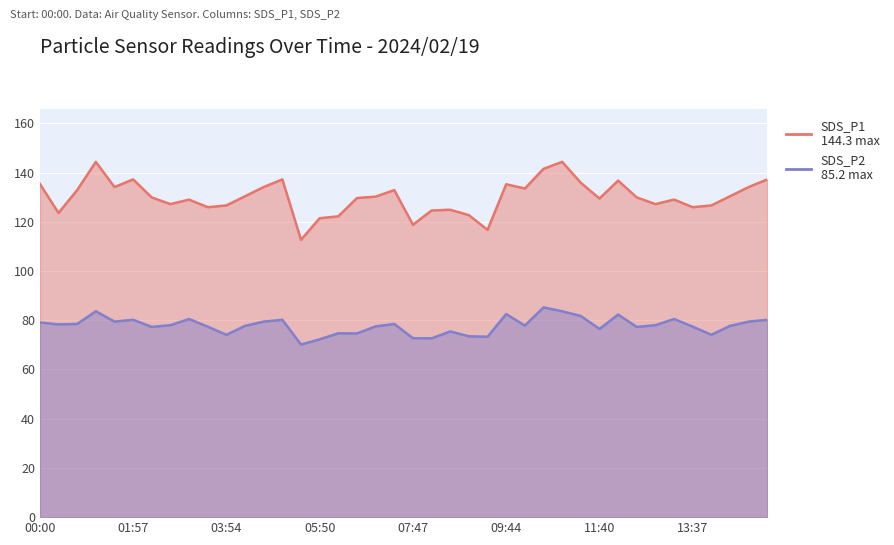

Reading left to right, extract all data points from this chart.

SDS_P1: 135.4	123.6	132.9	144.3	134.1	137.2	129.9	127.2	129.0	125.9	126.6	130.4	134.1	137.2	112.7	121.4	122.2	129.6	130.2	132.9	118.8	124.6	124.9	122.7	116.7	135.2	133.5	141.5	144.3	135.8	129.4	136.7	129.9	127.2	129.0	125.9	126.6	130.4	134.1	137.2
SDS_P2: 79.1	78.3	78.5	83.6	79.4	80.2	77.3	78.0	80.5	77.4	74.1	77.7	79.4	80.2	70.1	72.2	74.7	74.6	77.5	78.5	72.7	72.6	75.4	73.5	73.3	82.5	77.8	85.2	83.6	81.7	76.4	82.3	77.3	78.0	80.5	77.4	74.1	77.7	79.4	80.2